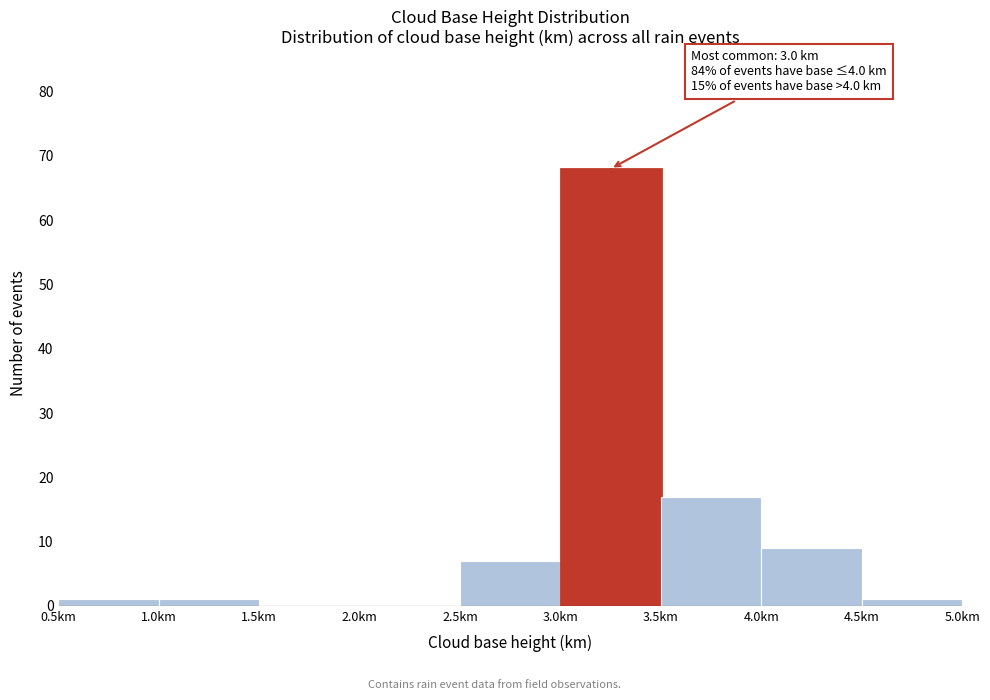

Over which range of the x-axis is the bar tallest?

3.0 to 3.5